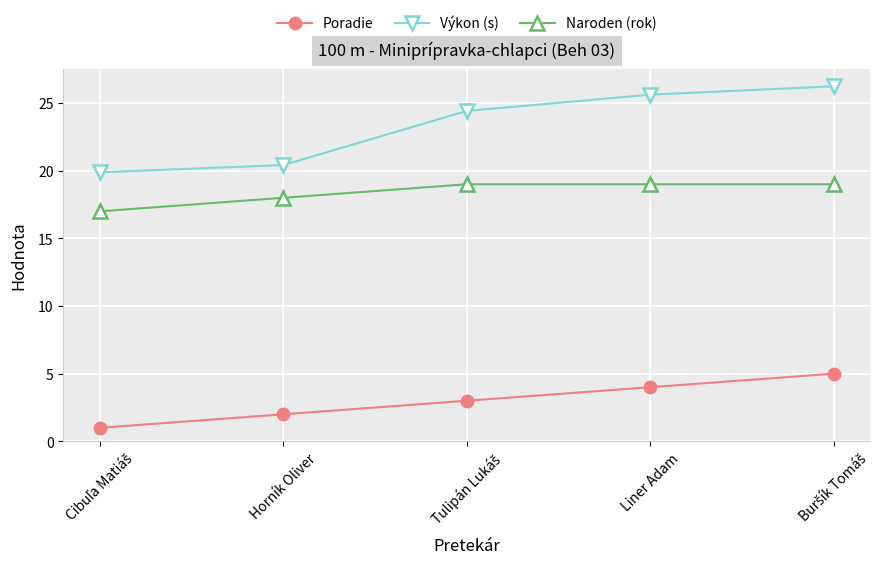

How many Naroden (rok) values are between 18 and 19?

4